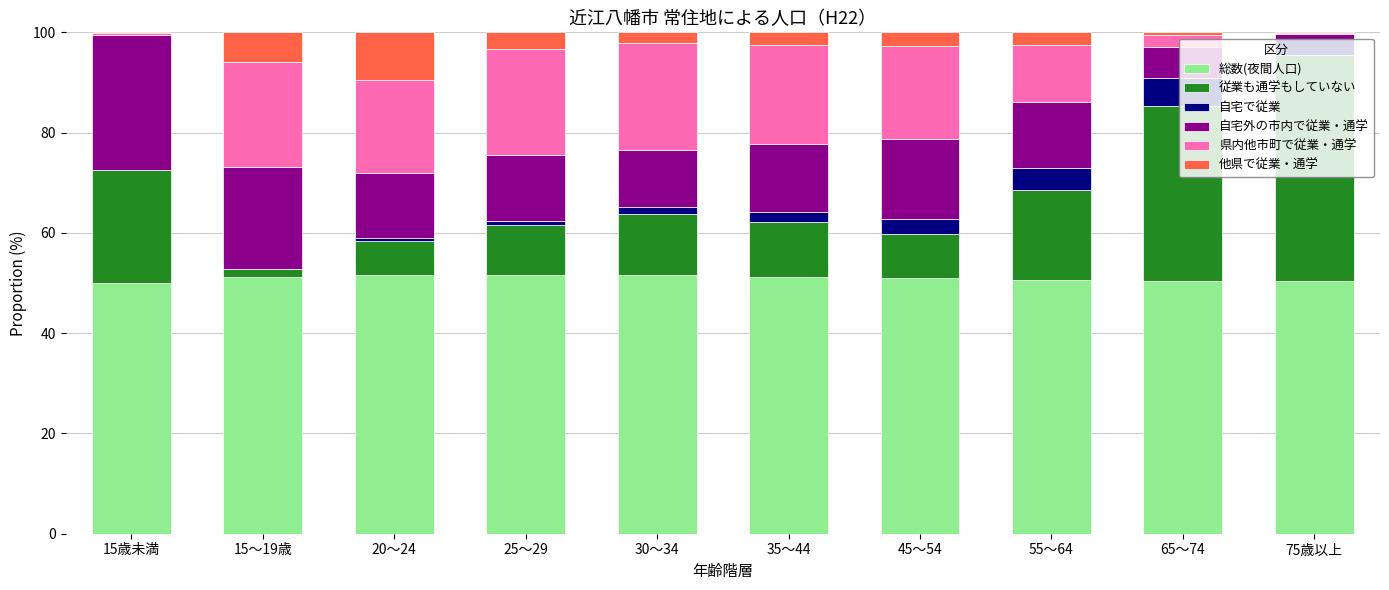

What is the total value across all series at 45～54?

100.0